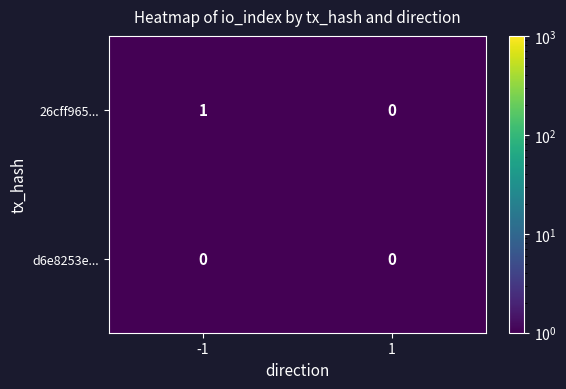

Which series has the largest total across all categories?

26cff965...